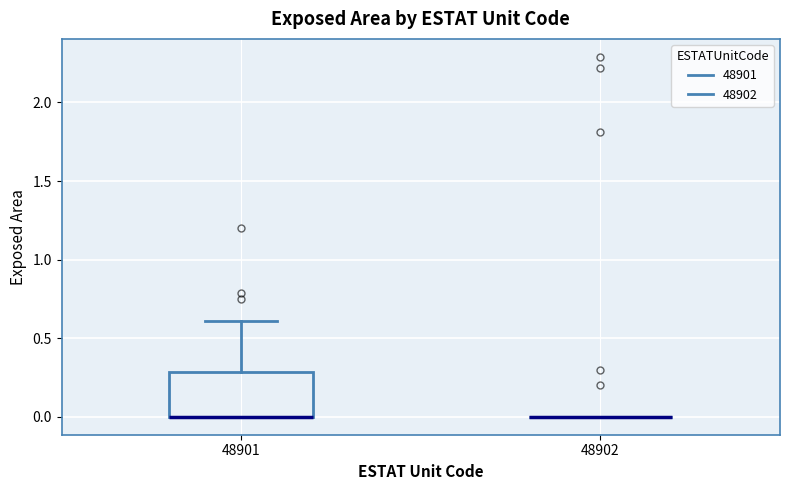

Which box is the tallest, from its lower edge to its upper edge?

48901